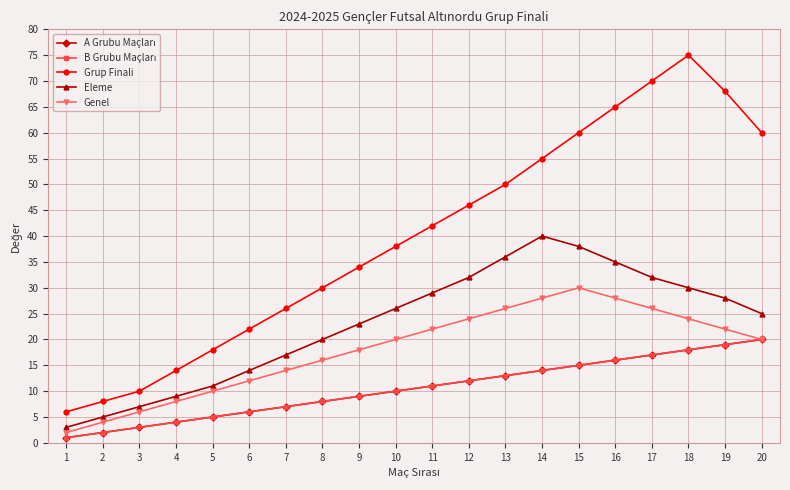

True or false: Eleme and B Grubu Maçları cross at least once.

False